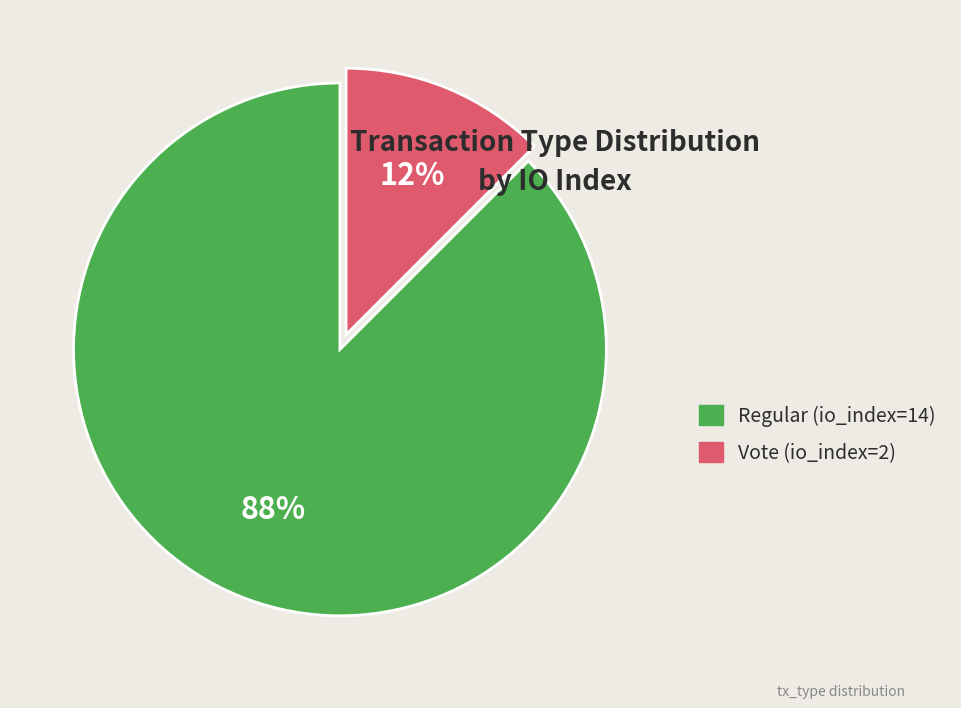

To the nearest percent, what is the combined percentage of Vote (io_index=2) and Regular (io_index=14)?

100%